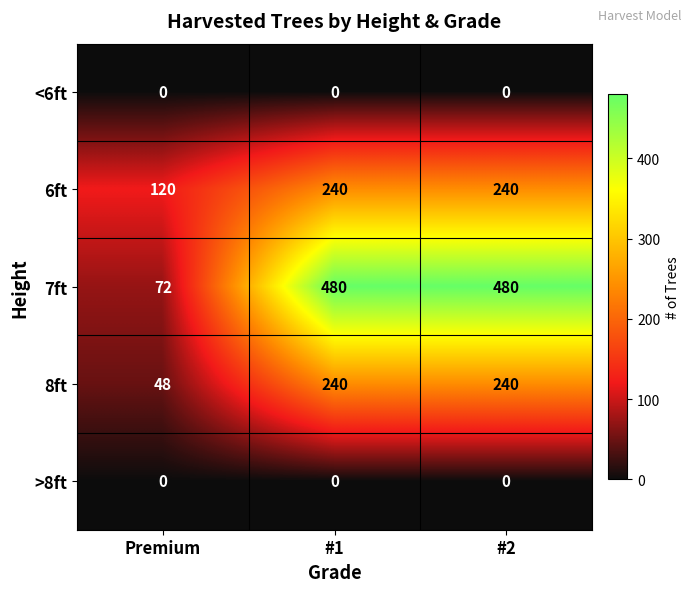

Which series has the largest range (max minus min)?

7ft